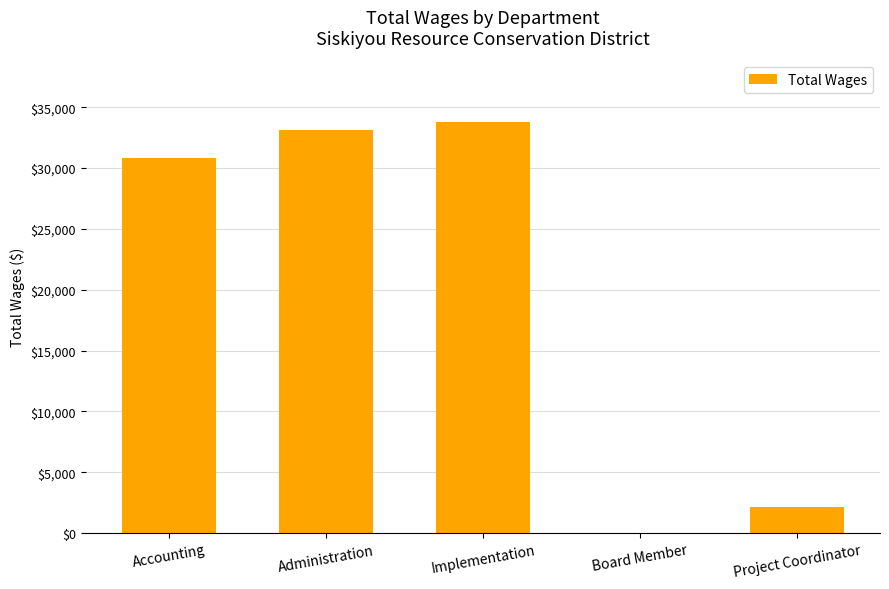

Is it true that the value at Accounting is 7199?

False